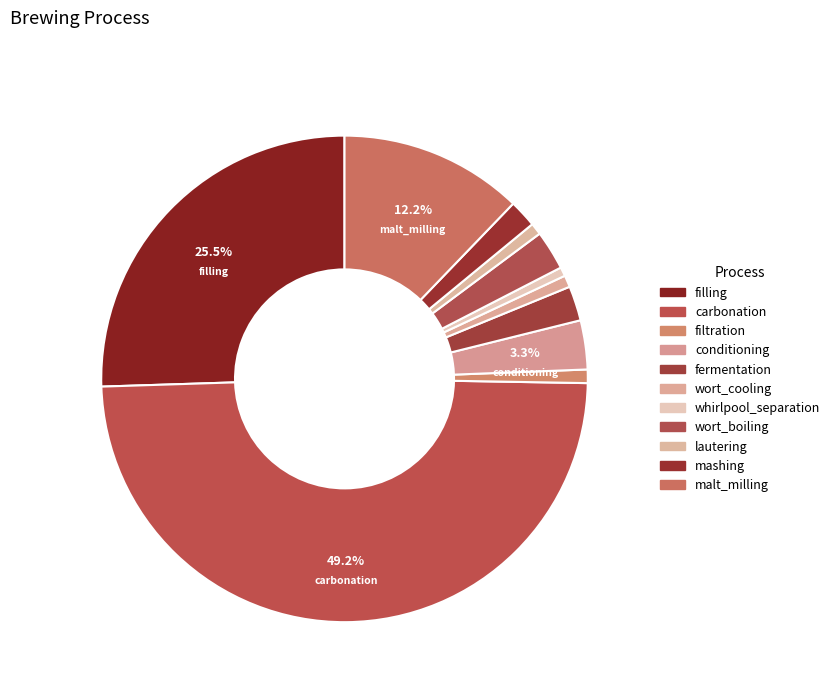

To the nearest percent, what portion does carbonation represent?

49%